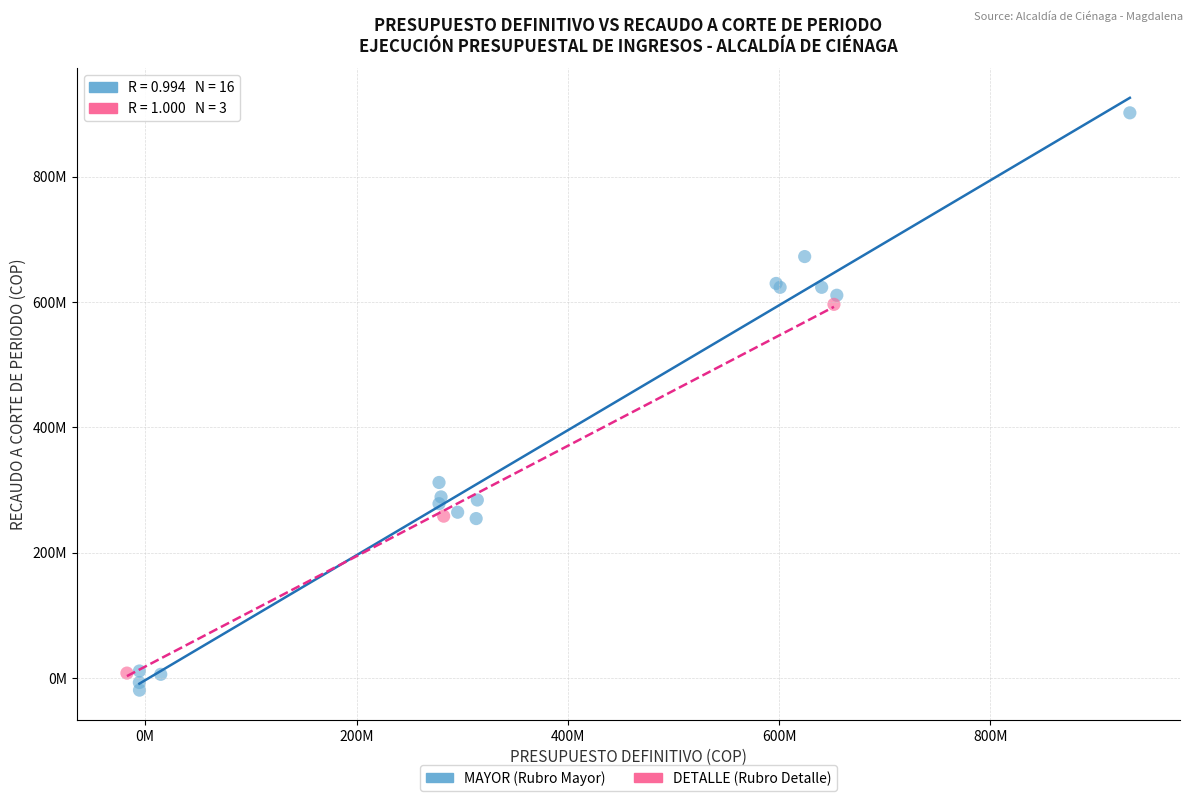

What are all the series names shown in the legend?

MAYOR (Rubro Mayor), DETALLE (Rubro Detalle)